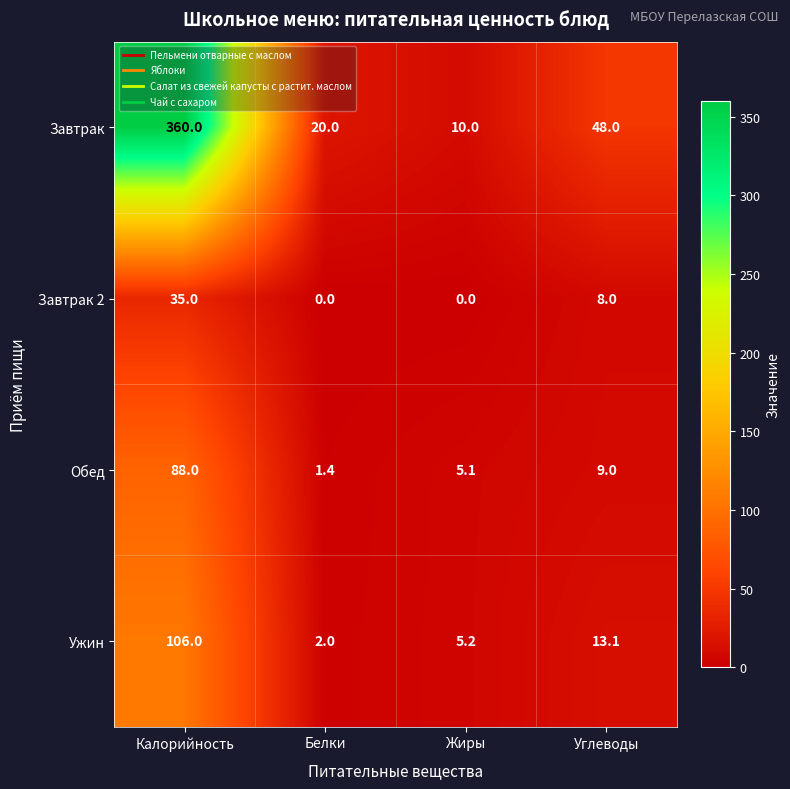

Reading left to right, what are all the values shown in this chart?

Завтрак: 360.0	20.0	10.0	48.0
Завтрак 2: 35.0	0.0	0.0	8.0
Обед: 88.0	1.4	5.1	9.0
Ужин: 106.0	2.0	5.2	13.1